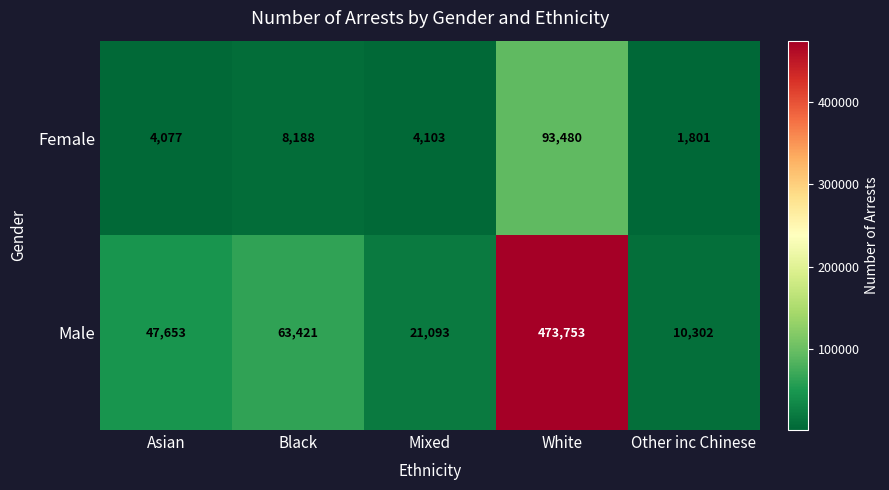

Is it true that Female equals 4103 at Mixed?

True